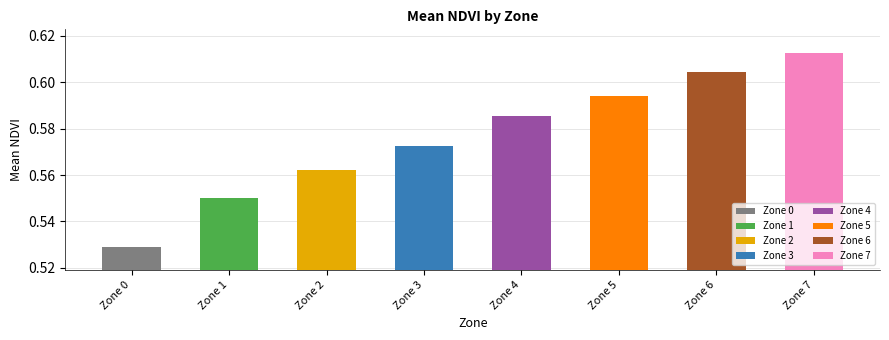

What is the greatest value displayed?

0.6